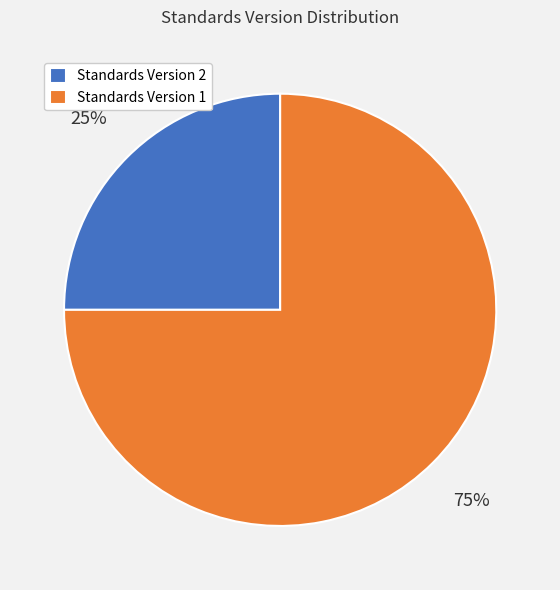

Approximately how many times larger is the value at Standards Version 2 compared to Standards Version 1?

0.3